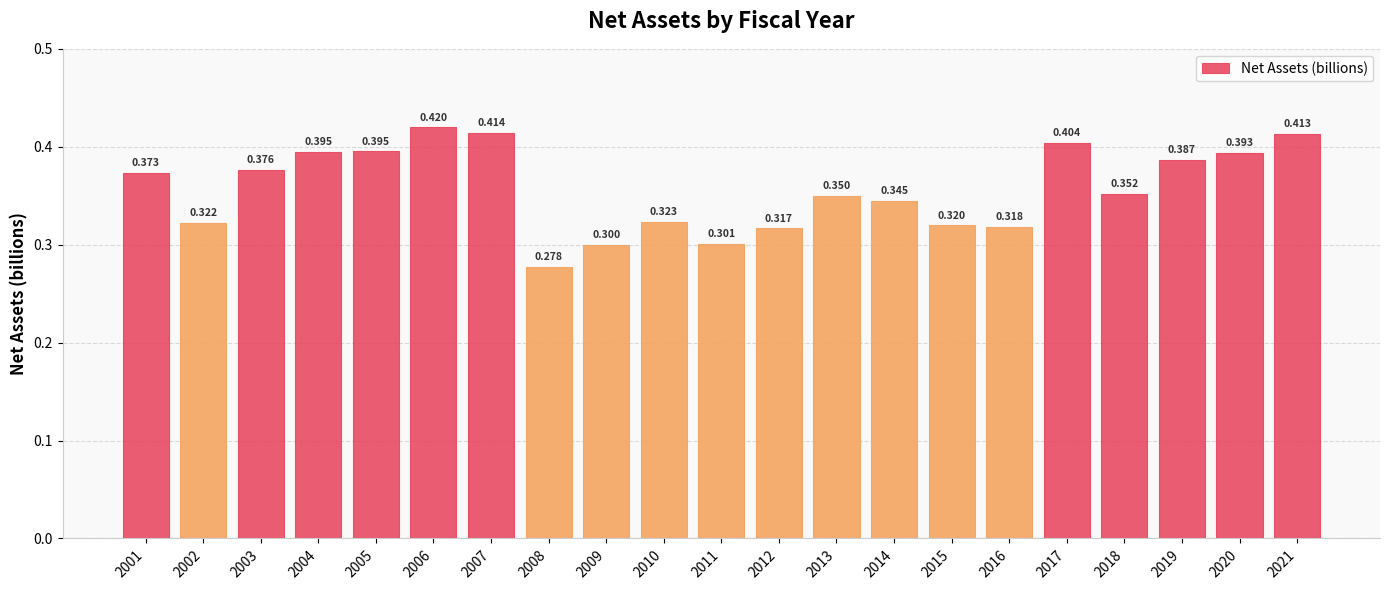

Is it true that the value at 2008 is 0.3?

True